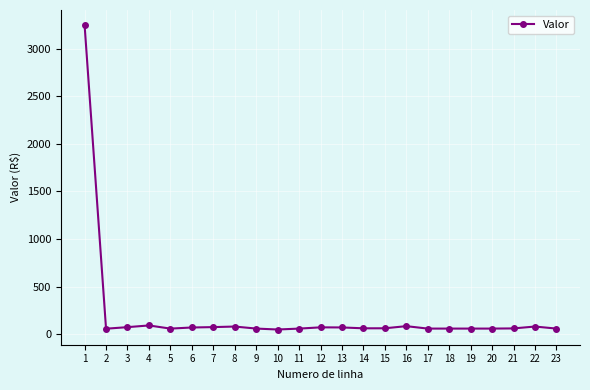

What is the sum of all values?

4705.8